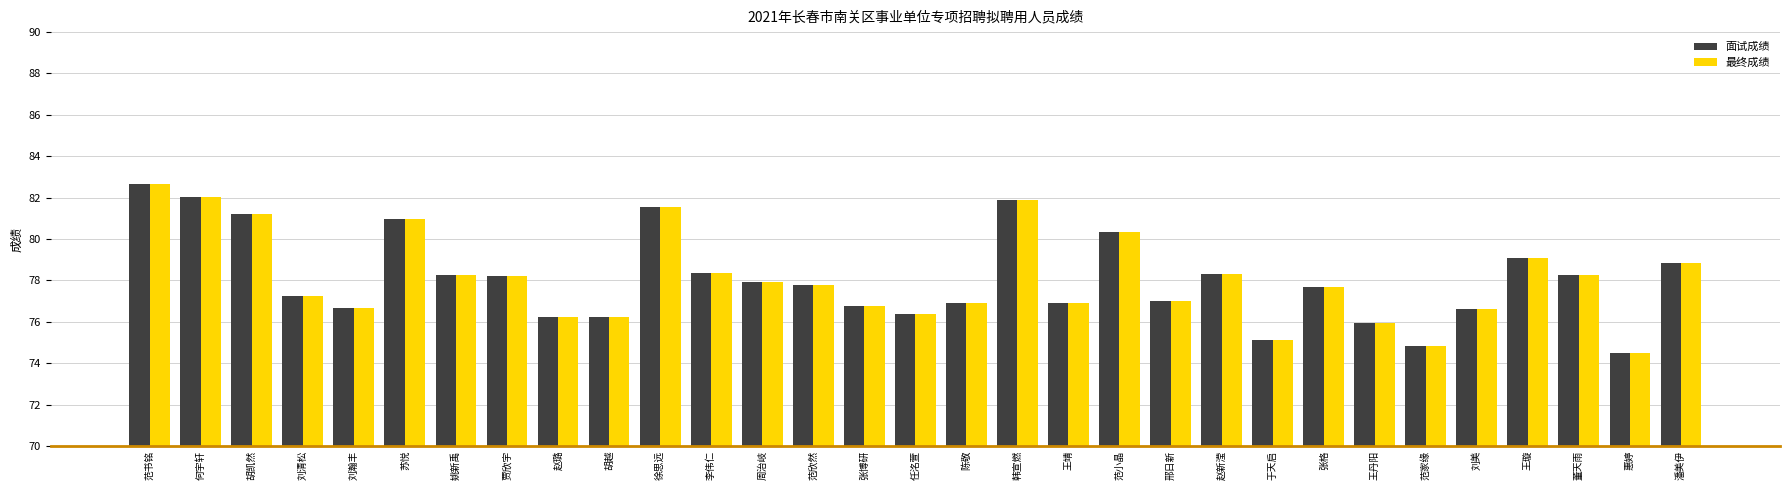

Is it true that 最终成绩 equals 33.9 at 胡凯然?

False